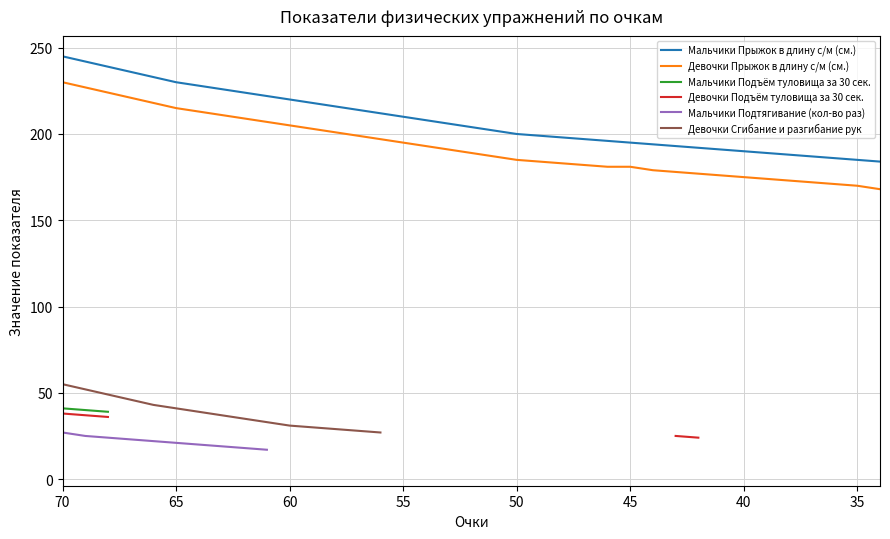

What is the maximum value for Мальчики Подтягивание (кол-во раз)?

27.0